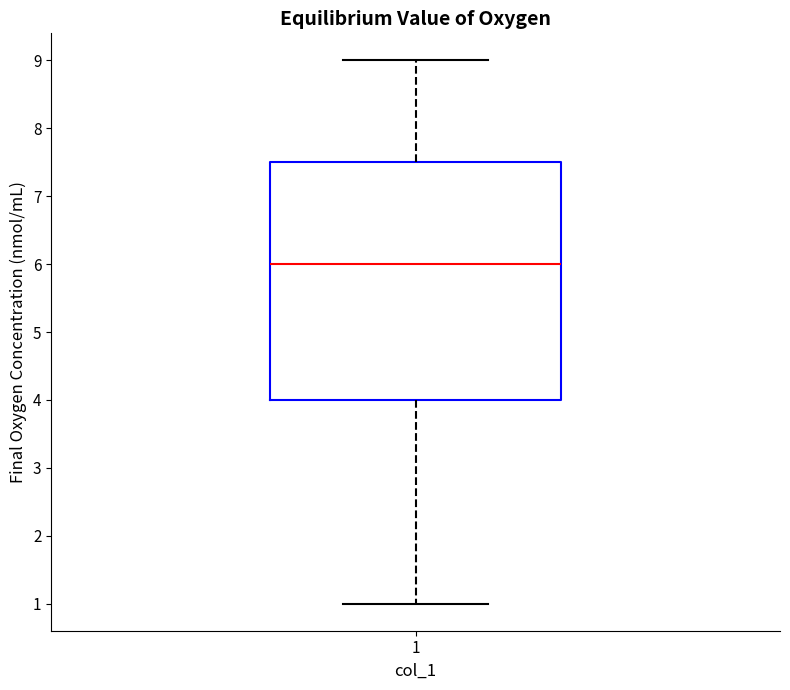

Where does the upper whisker of the box at x = 1 end on the y-axis? The values are not printed on the chart, so give them approximately, as read against the axis.

9.0